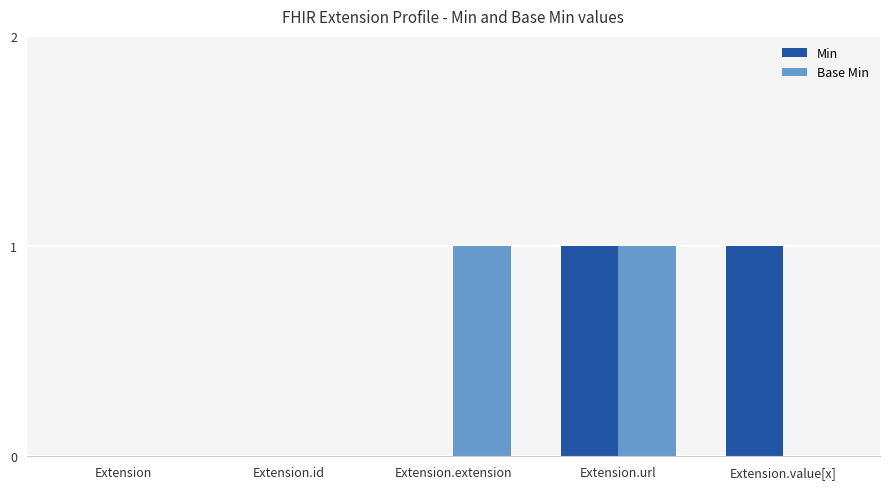

At which category is the sum across all series the highest?

Extension.url